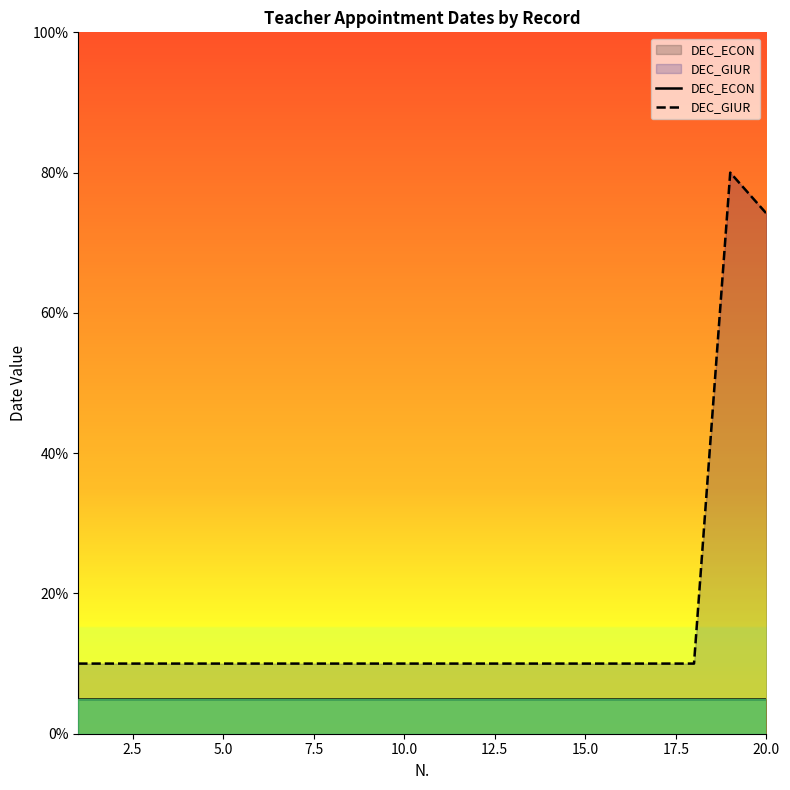

Rank the series by their maximum value, from lowest to highest.

DEC_ECON, DEC_GIUR